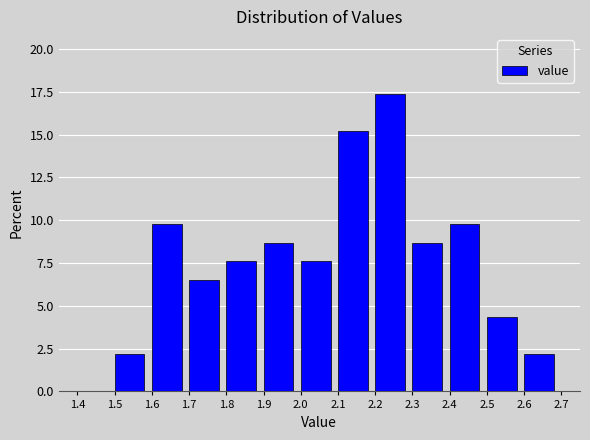

Which range on the x-axis has the tallest bar?

2.2 to 2.3